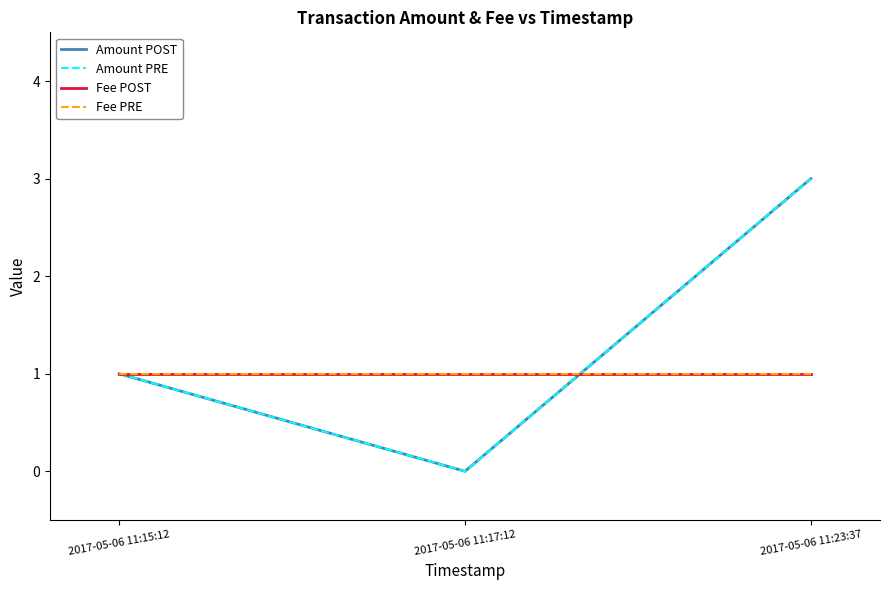

Rank the series at 2017-05-06 11:15:12 from highest to lowest value.

Amount POST, Amount PRE, Fee POST, Fee PRE